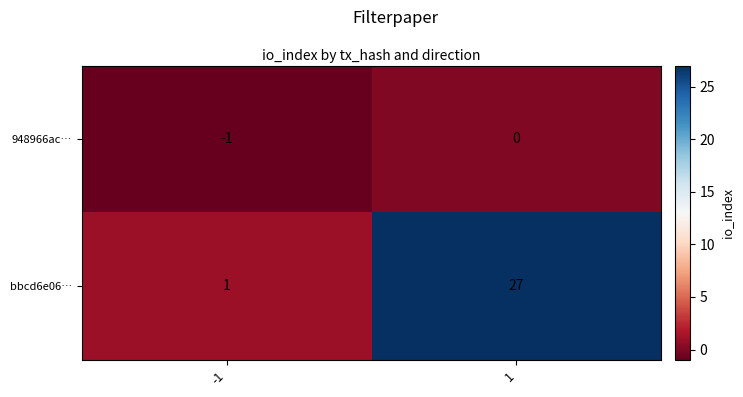

List the series in order of their peak value, highest first.

bbcd6e06…, 948966ac…